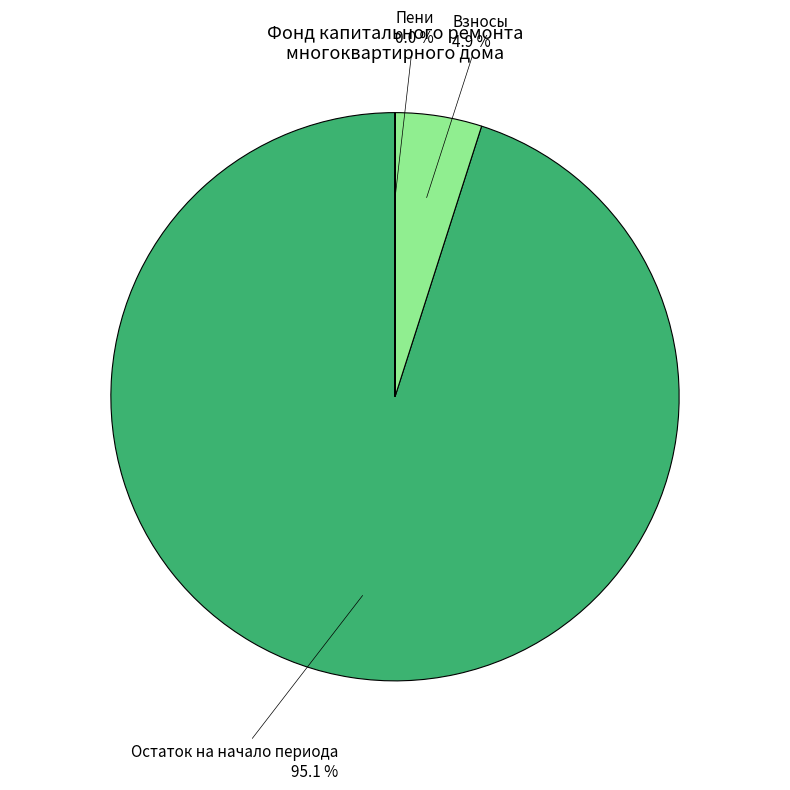

Is there any slice that represents more than half of the pie?

Yes